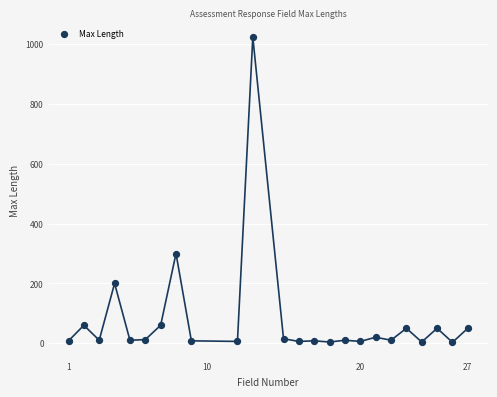

What is the range of X values (max minus min)?

26